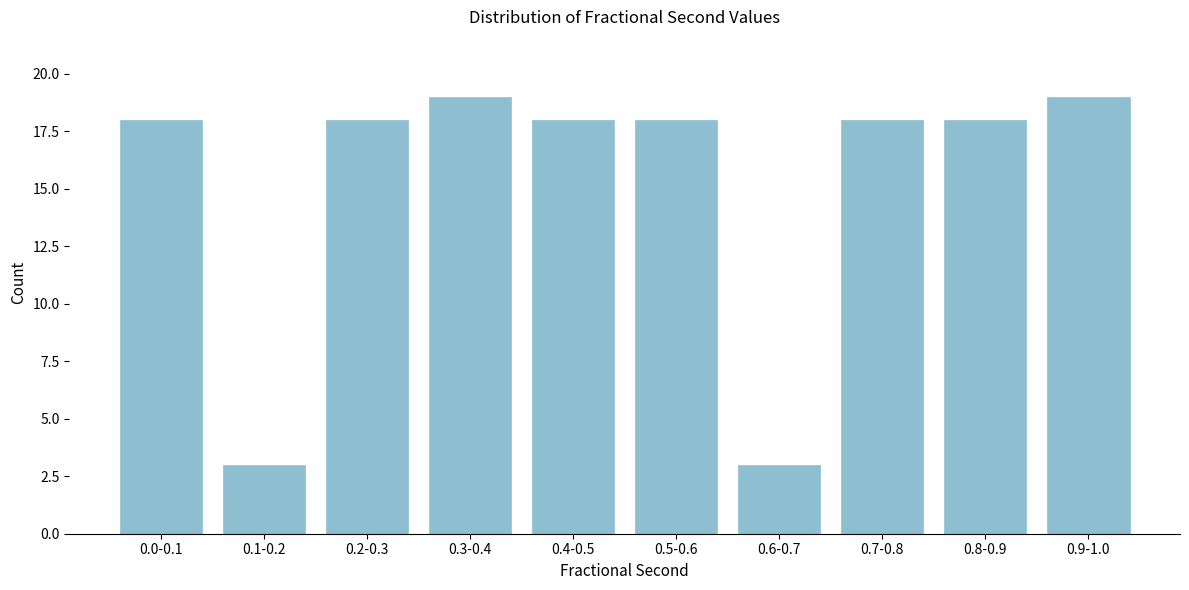

Reading left to right, transcribe all the data shown in this chart.

18	3	18	19	18	18	3	18	18	19